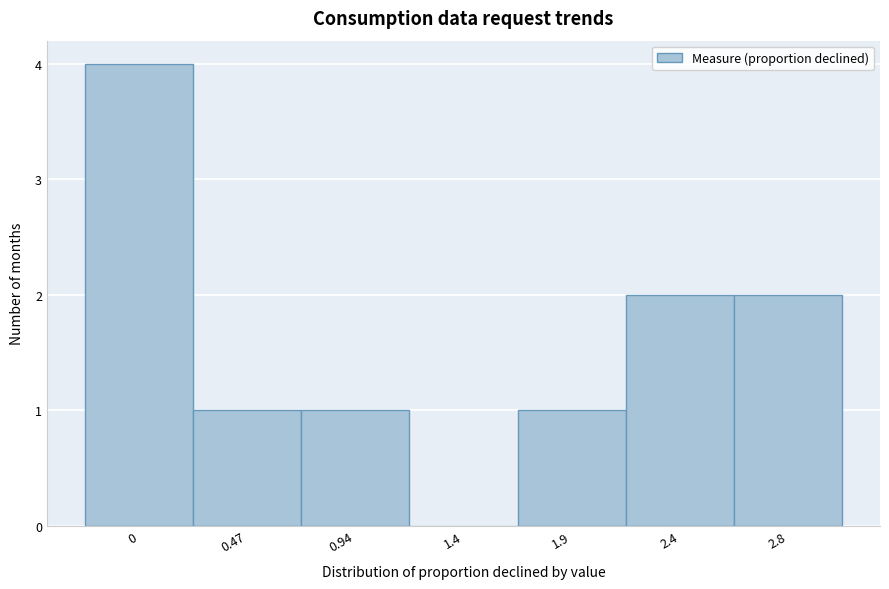

Reading left to right, transcribe all the data shown in this chart.

0=4	0.47=1	0.94=1	1.4=0	1.9=1	2.4=2	2.8=2